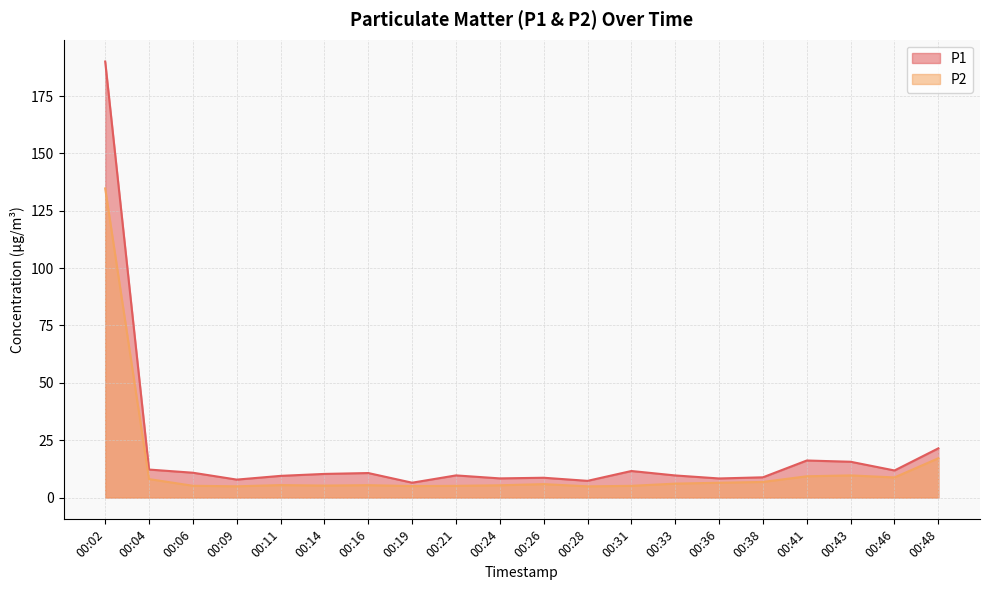

How many distinct data groups are displayed?

2